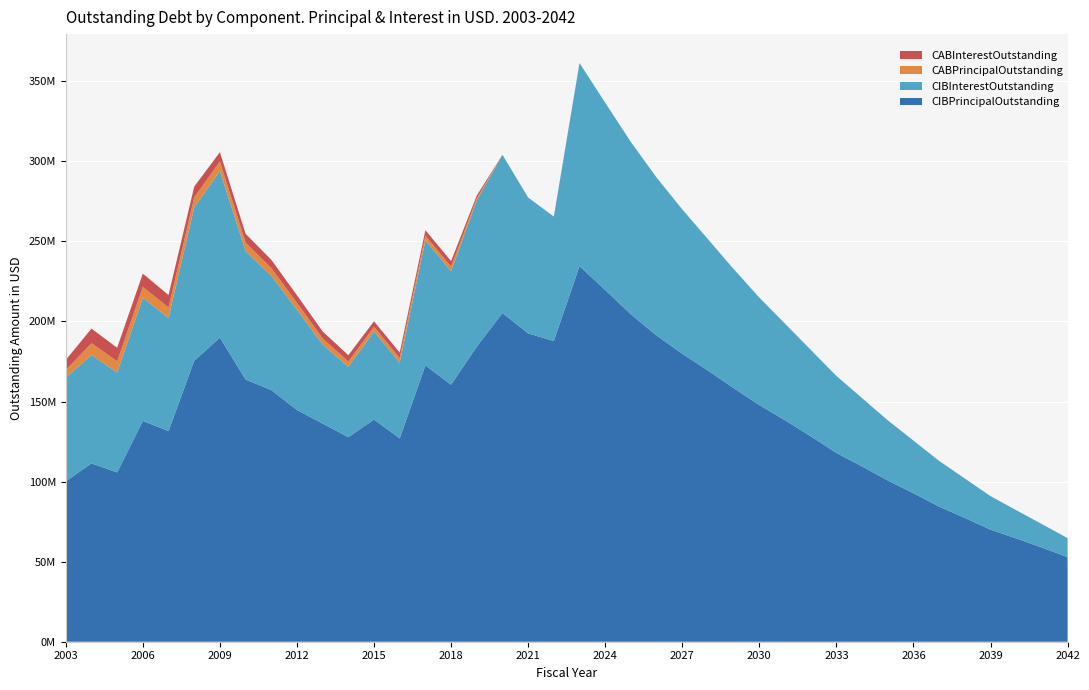

Reading left to right, extract all data points from this chart.

CIBPrincipalOutstanding: 2003=100150000.0	2004=111345000.0	2005=105725000.0	2006=137880000.0	2007=131550000.0	2008=175450000.0	2009=189865000.0	2010=163770000.0	2011=157175000.0	2012=144700000.0	2013=136230000.0	2014=127745000.0	2015=138765000.0	2016=126940000.0	2017=172560000.0	2018=160505000.0	2019=184260000.0	2020=205280000.0	2021=192530000.0	2022=187795520.0	2023=234564332.0	2024=219632749.0	2025=204460058.0	2026=191200000.0	2027=179860000.0	2028=169345000.0	2029=158385000.0	2030=147805000.0	2031=138280000.0	2032=128305000.0	2033=117905000.0	2034=109465000.0	2035=100690000.0	2036=92715000.0	2037=84385000.0	2038=77335000.0	2039=69965000.0	2040=64520000.0	2041=58820000.0	2042=52820000.0
CIBInterestOutstanding: 2003=64728295.2	2004=67789235.6	2005=62420151.9	2006=76874840.6	2007=70655945.6	2008=95768039.8	2009=104131888.3	2010=80111013.2	2011=71376028.4	2012=62607186.2	2013=49387929.4	2014=43943676.9	2015=55036583.4	2016=47281892.2	2017=78124026.2	2018=70879360.9	2019=91195910.9	2020=98815098.4	2021=84874980.9	2022=77713326.3	2023=126821732.2	2024=117003714.6	2025=107620815.7	2026=98671004.7	2027=90138587.9	2028=82037888.9	2029=74360753.4	2030=67139940.5	2031=60363981.2	2032=54013003.0	2033=48115121.8	2034=42671196.8	2035=37597465.6	2036=32893159.3	2037=28550440.6	2038=24585784.4	2039=20950290.6	2040=17656887.5	2041=14631443.8	2042=11887278.1
CABPrincipalOutstanding: 2003=4778507.6	2004=7295895.6	2005=6980198.1	2006=6808562.8	2007=6555651.1	2008=6243383.2	2009=5948774.8	2010=5379781.7	2011=4827170.0	2012=4290778.7	2013=3787428.0	2014=3315599.1	2015=2873672.4	2016=2873672.4	2017=2873672.4	2018=2873672.4	2019=1390621.2	2020=0.0	2021=0.0	2022=0.0	2023=0.0	2024=0.0	2025=0.0	2026=0.0	2027=0.0	2028=0.0	2029=0.0	2030=0.0	2031=0.0	2032=0.0	2033=0.0	2034=0.0	2035=0.0	2036=0.0	2037=0.0	2038=0.0	2039=0.0	2040=0.0	2041=0.0	2042=0.0
CABInterestOutstanding: 2003=6301492.4	2004=9104104.4	2005=8464801.9	2006=8346437.2	2007=7724348.9	2008=6761616.8	2009=5776225.2	2010=5485218.3	2011=5152830.0	2012=4774221.3	2013=4362572.0	2014=3919400.9	2015=3446327.6	2016=3446327.6	2017=3446327.6	2018=3446327.6	2019=1769378.8	2020=0.0	2021=0.0	2022=0.0	2023=0.0	2024=0.0	2025=0.0	2026=0.0	2027=0.0	2028=0.0	2029=0.0	2030=0.0	2031=0.0	2032=0.0	2033=0.0	2034=0.0	2035=0.0	2036=0.0	2037=0.0	2038=0.0	2039=0.0	2040=0.0	2041=0.0	2042=0.0